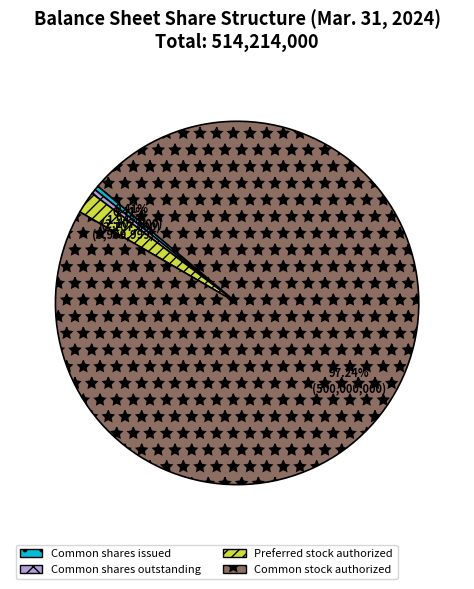

Do Preferred stock authorized and Common shares outstanding together represent more than half of the pie?

No